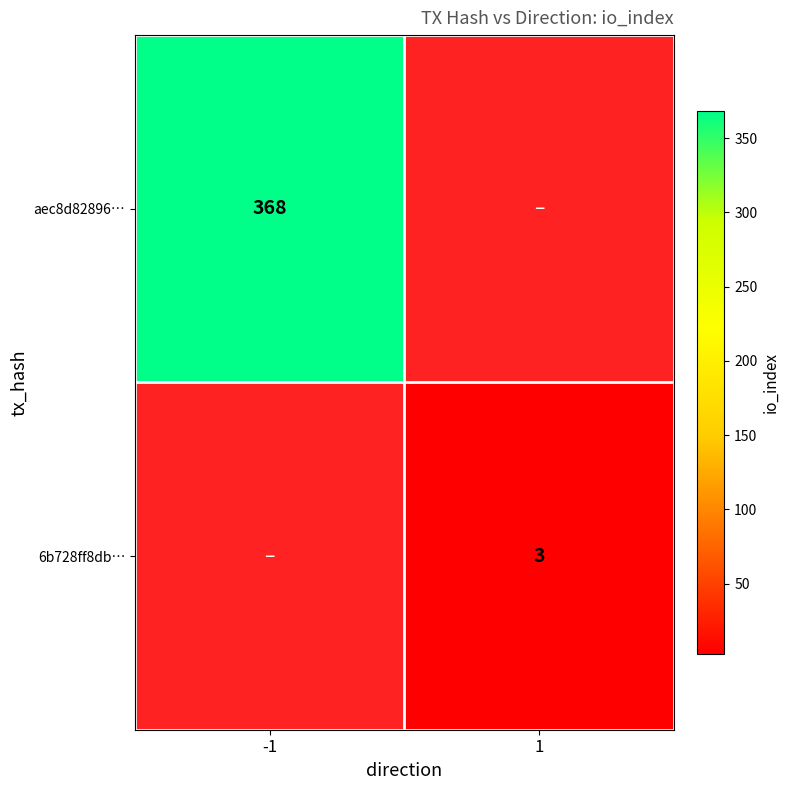

Is it true that aec8d82896… equals 511 at -1?

False